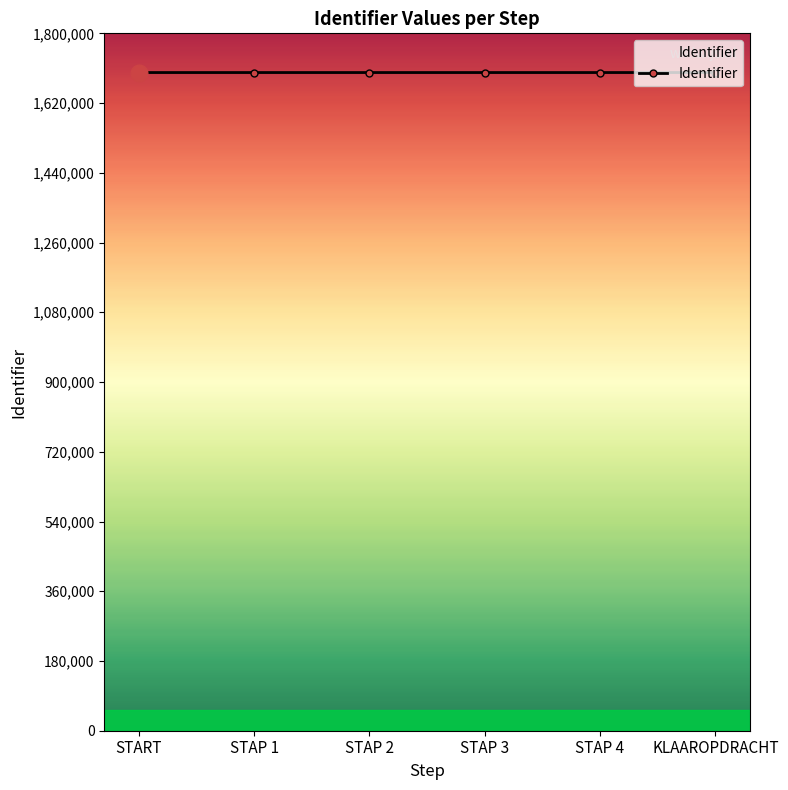

What is the sum of all values?

10192865